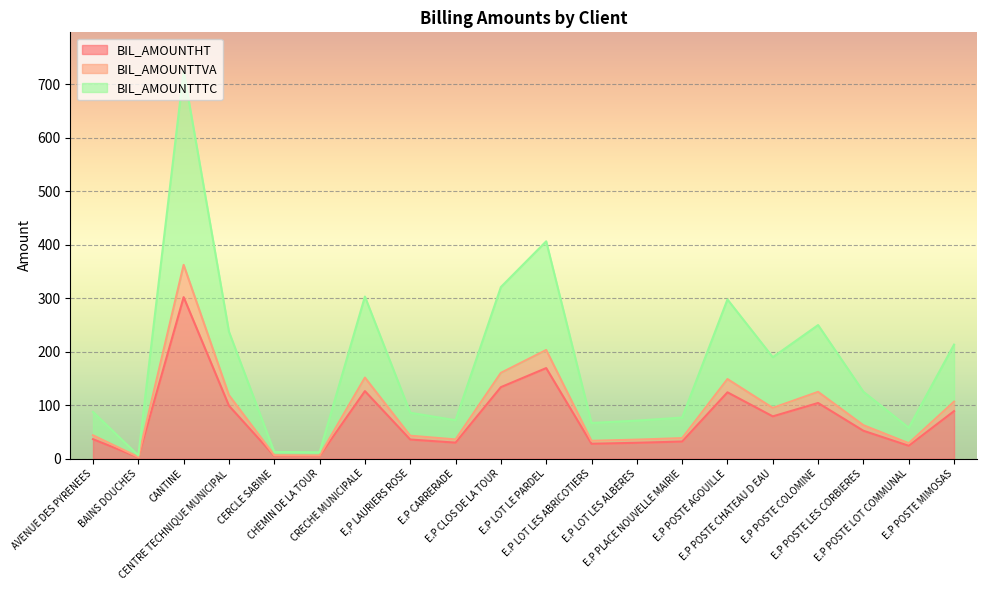

Which category has the highest value in the BIL_AMOUNTTTC series?

CANTINE